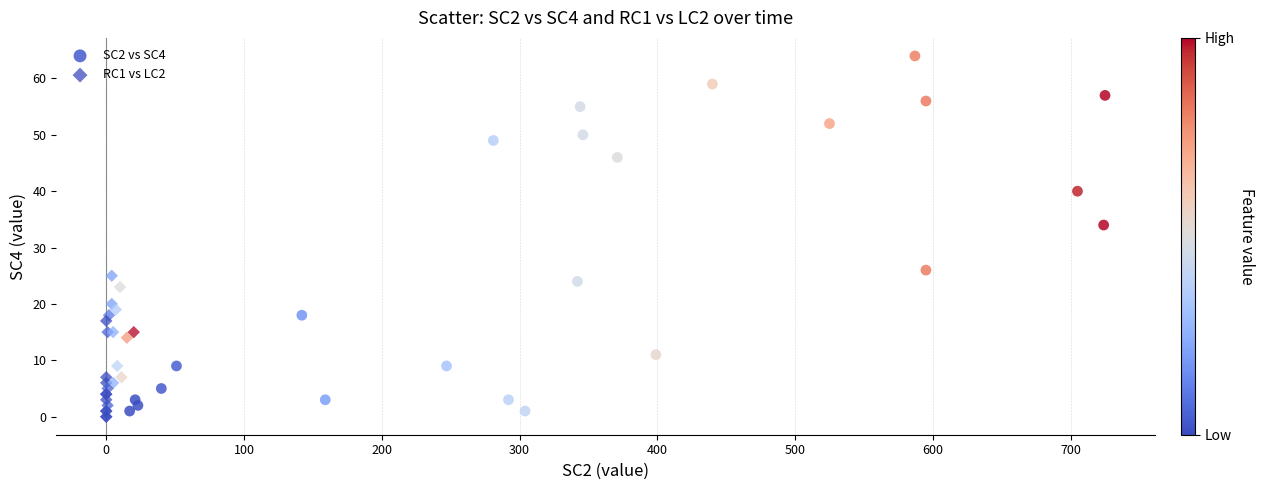

Which series has the widest spread of Y values?

SC2 vs SC4